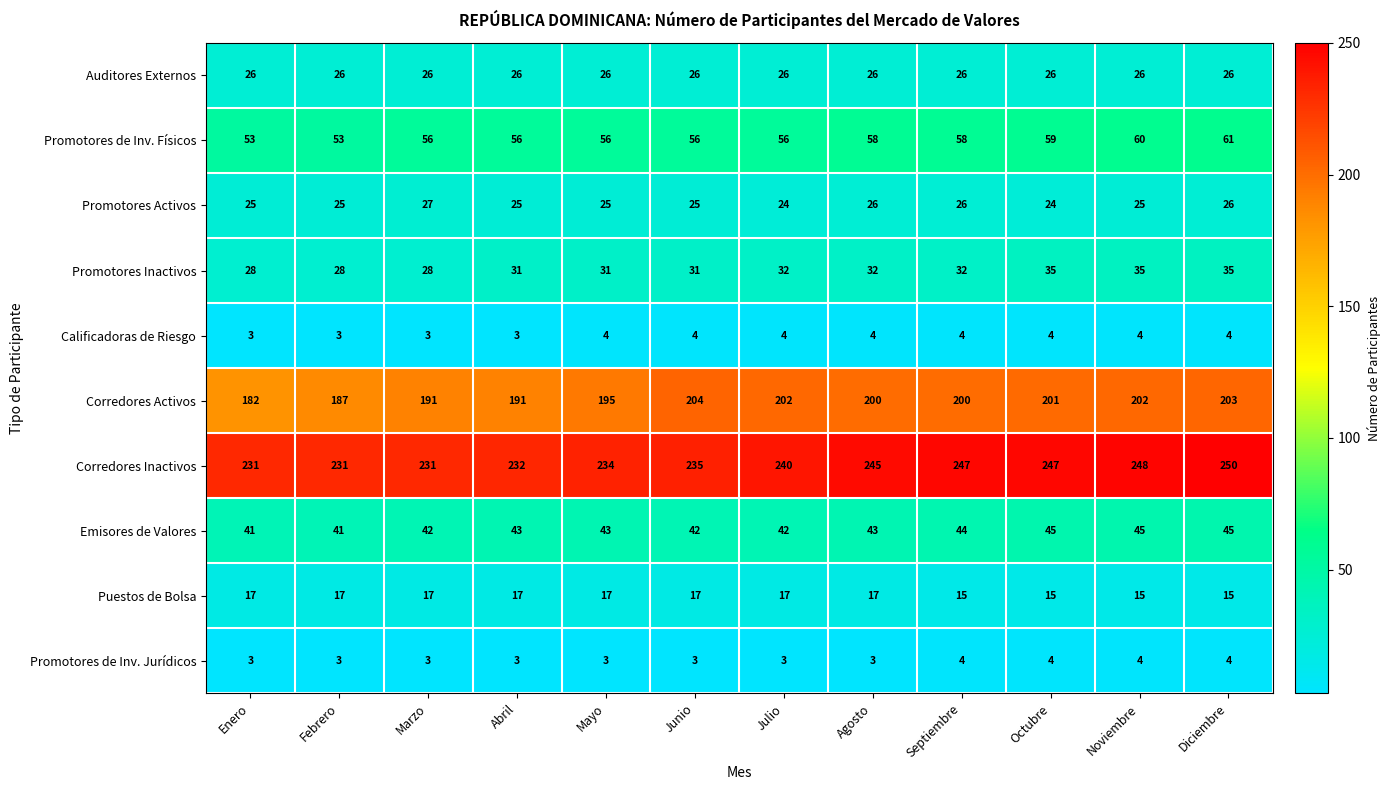

What is the spread (max minus min) of values at Octubre?

243